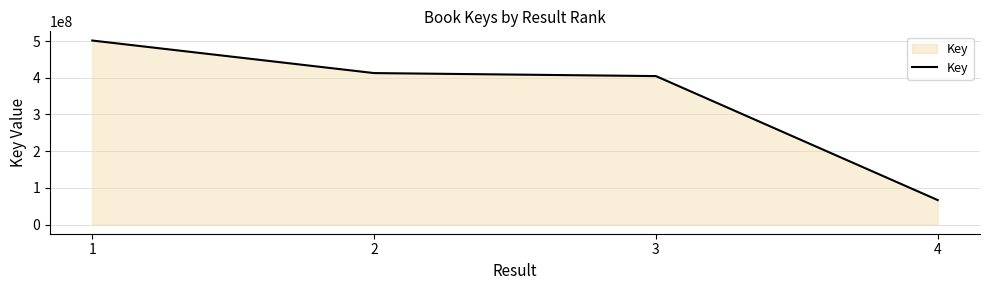

Rank the categories by value from lowest to highest.

4, 3, 2, 1